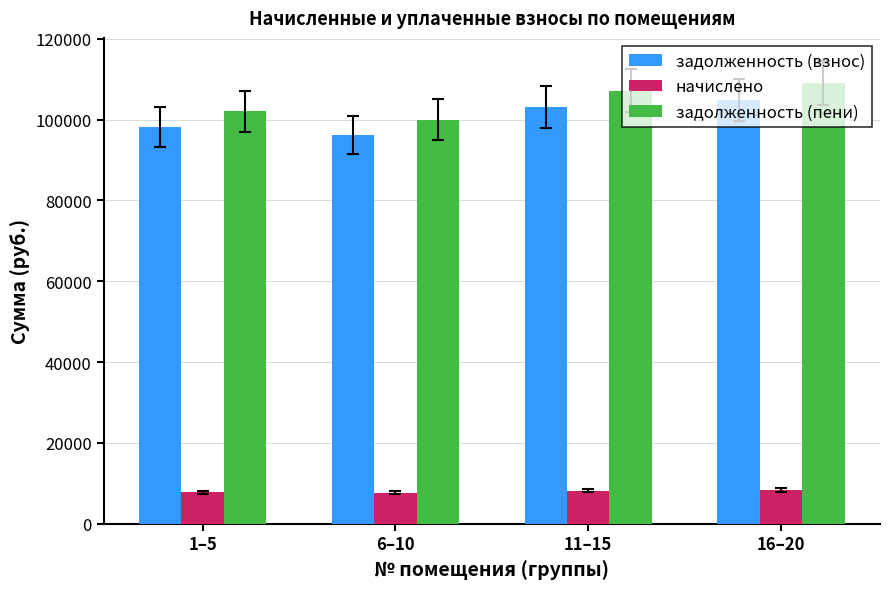

What is the difference between the maximum and minimum values in the задолженность (взнос) series?

8680.0